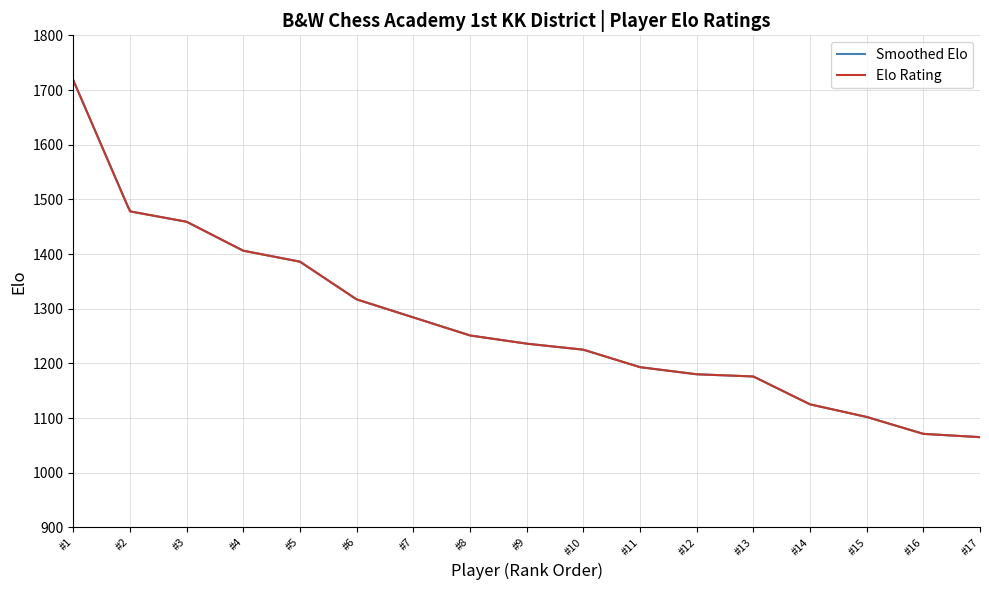

What is the difference between the second highest and minimum values?

413